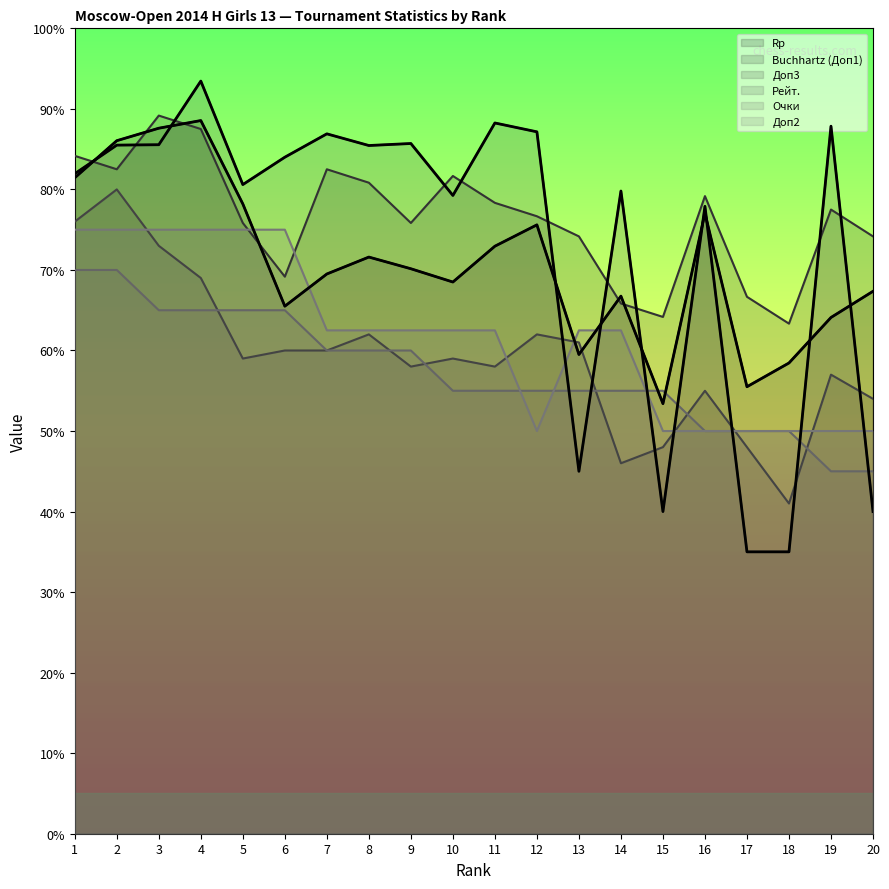

Which label corresponds to the smallest value in the chart?

17